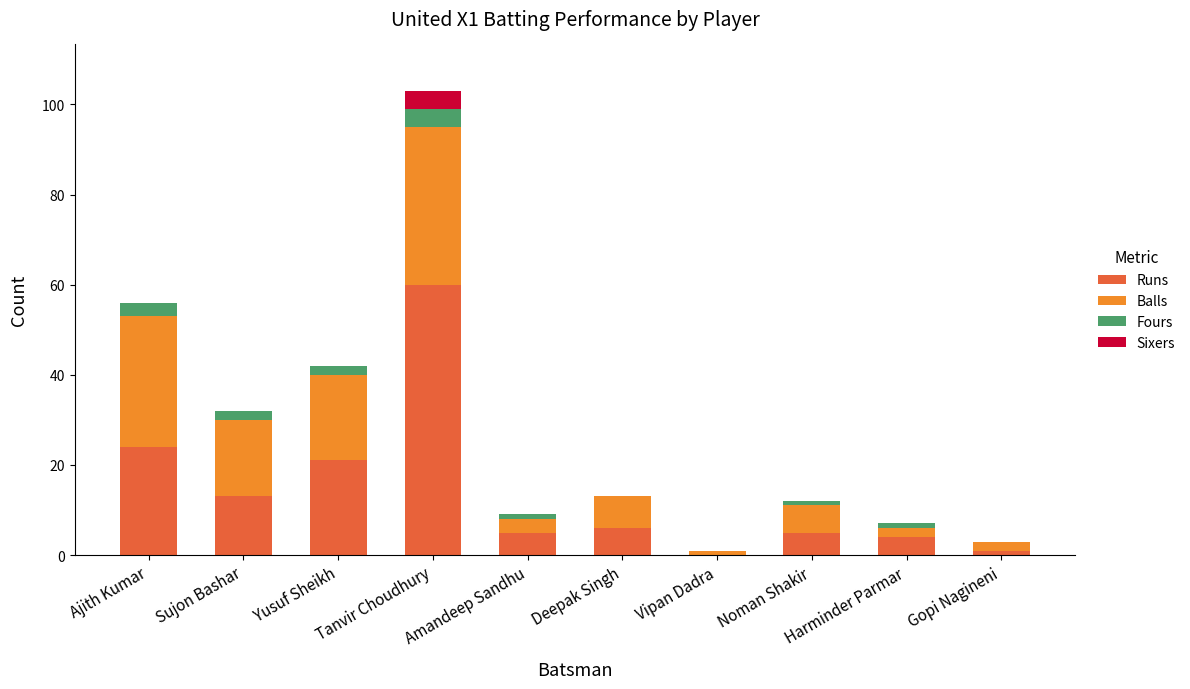

How many data points does each series have?

10